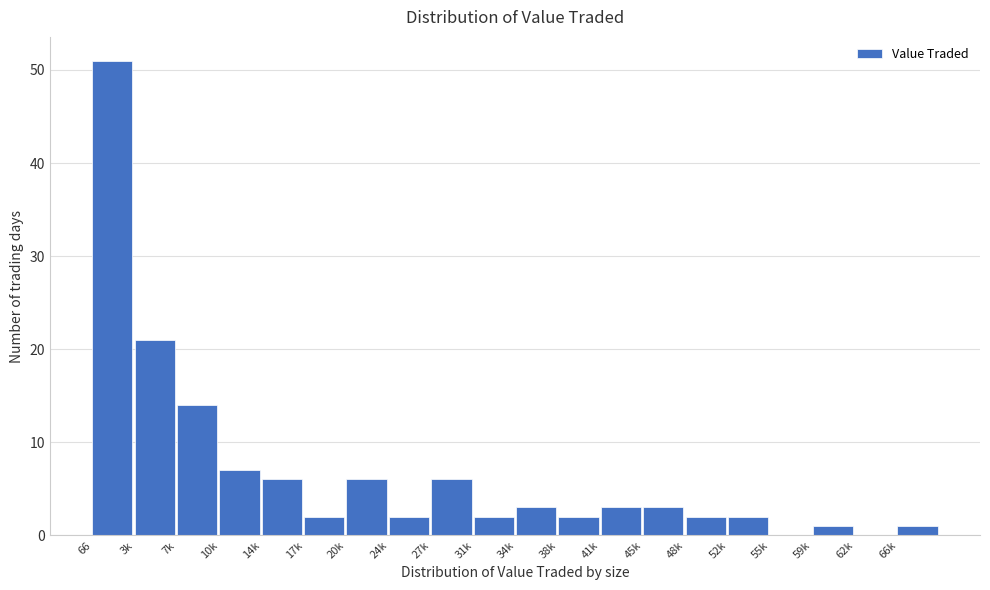

Reading left to right, extract all data points from this chart.

66=51	3k=21	7k=14	10k=7	14k=6	17k=2	20k=6	24k=2	27k=6	31k=2	34k=3	38k=2	41k=3	45k=3	48k=2	52k=2	55k=0	59k=1	62k=0	66k=1